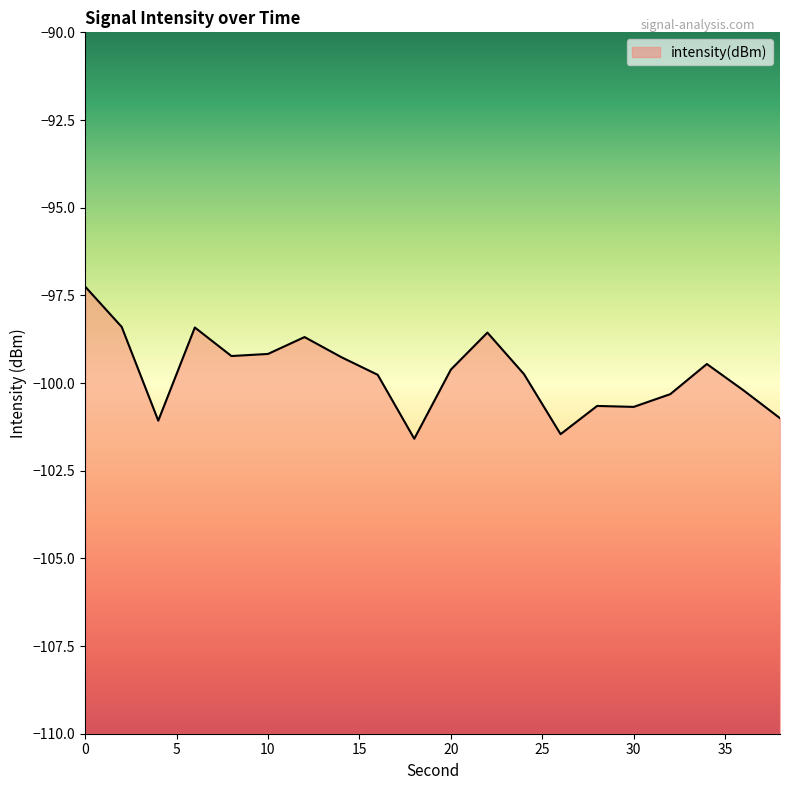

Is it true that the value at 34 is -99.5?

True